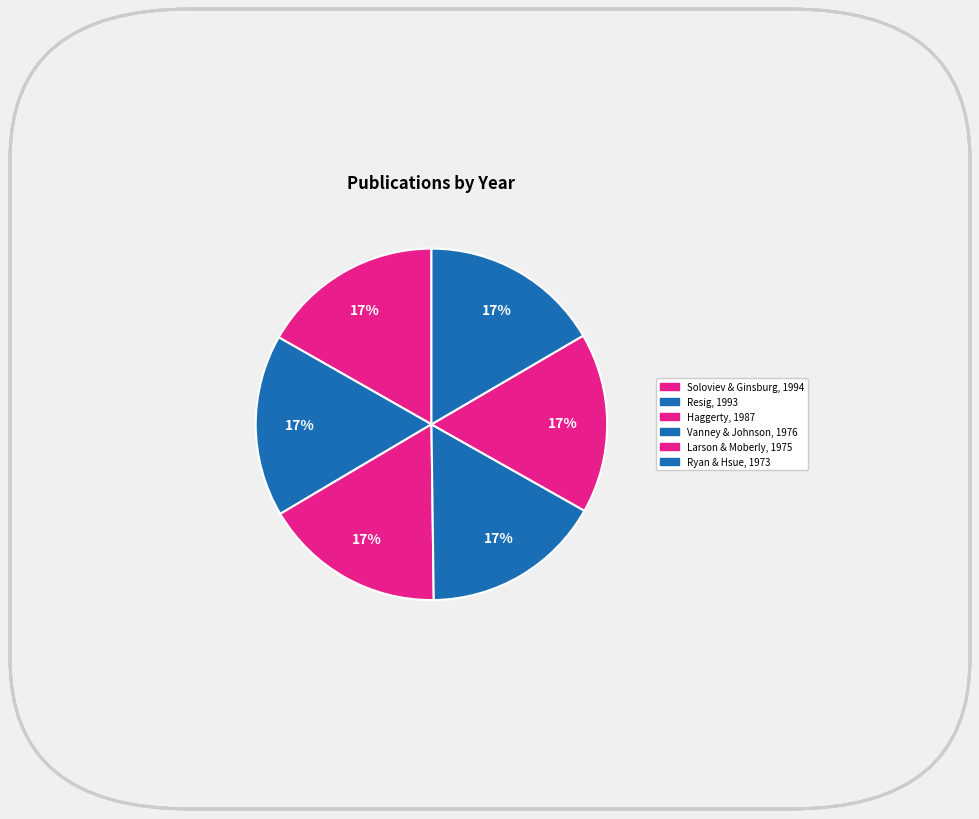

How many segments does this pie chart have?

6